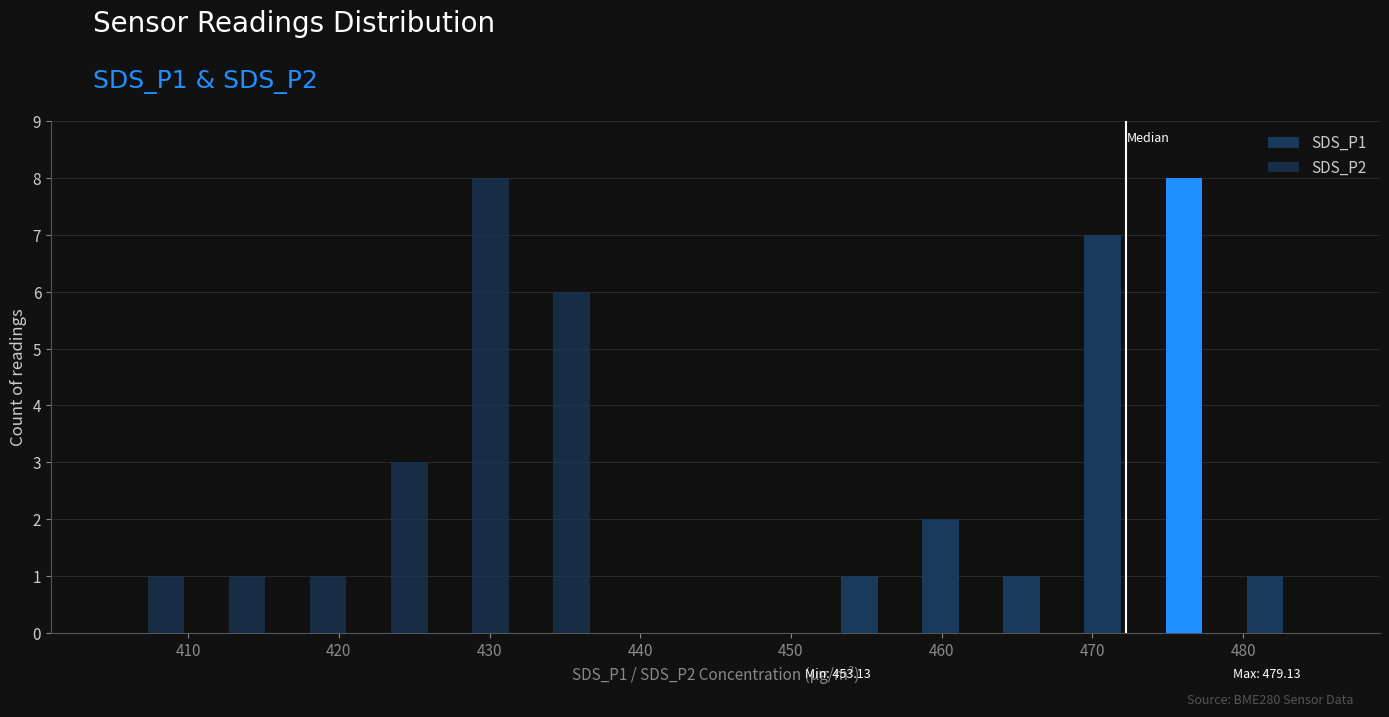

Are the bars grouped side by side (vs. stacked)?

Yes